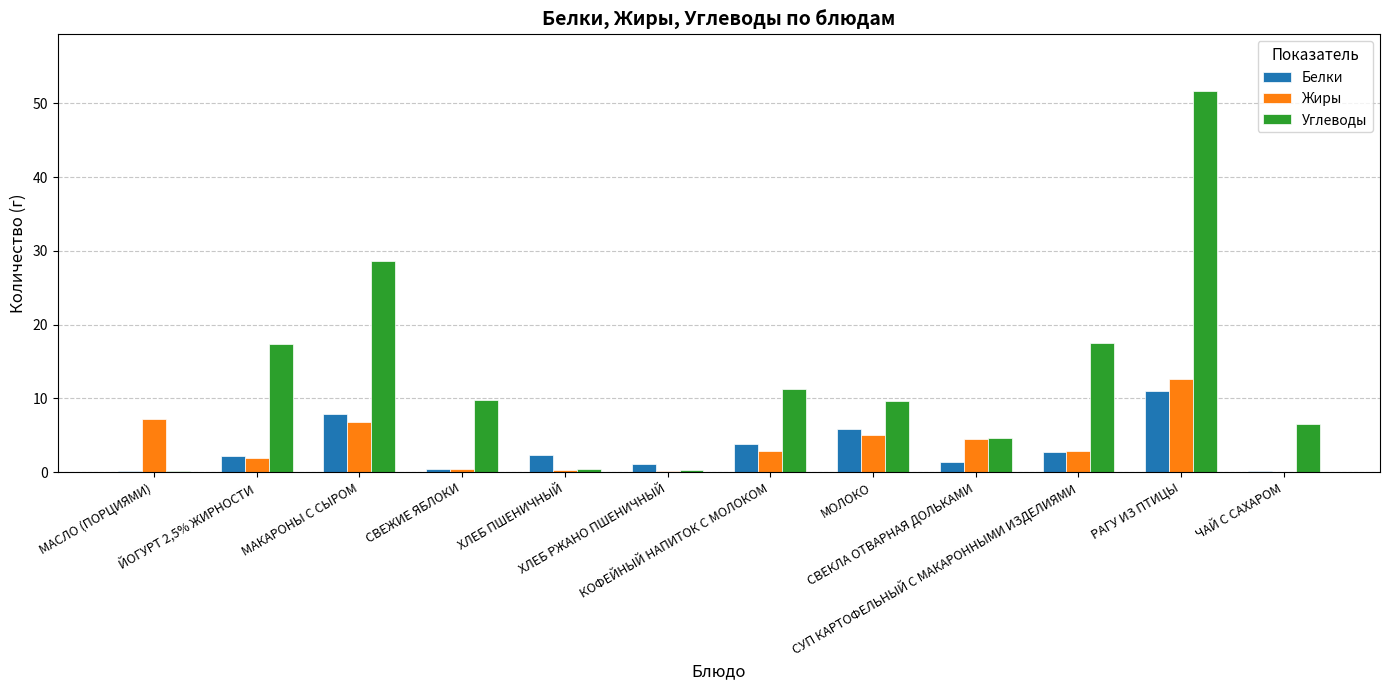

What is the highest value of the Углеводы series?

51.6